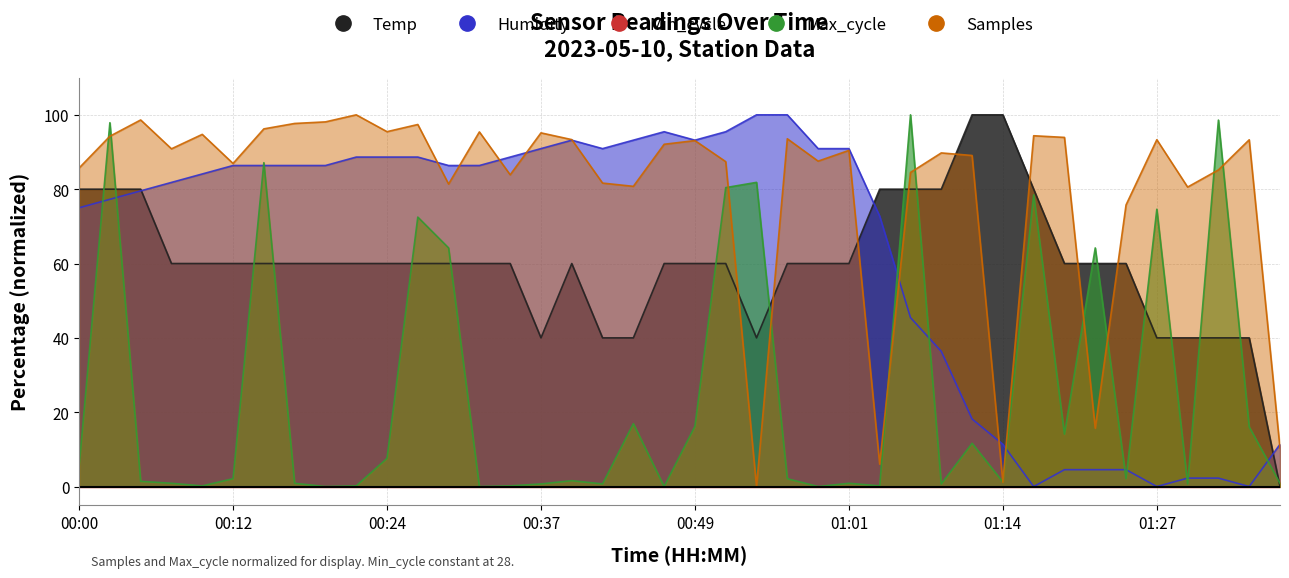

What is the difference between the maximum and second lowest values in the Samples series?

98.8